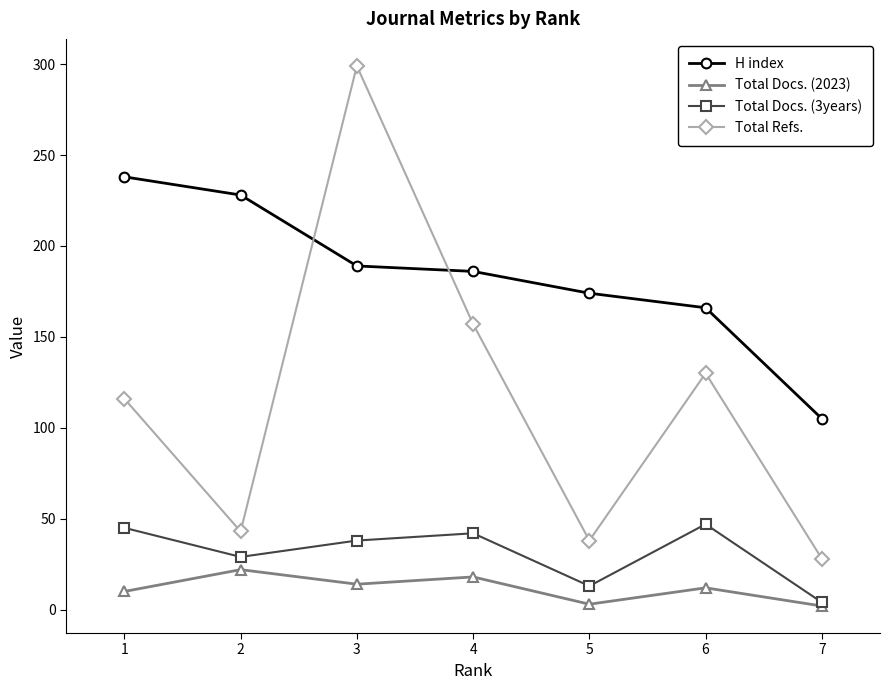

True or false: Total Refs. and Total Docs. (2023) cross at least once.

False